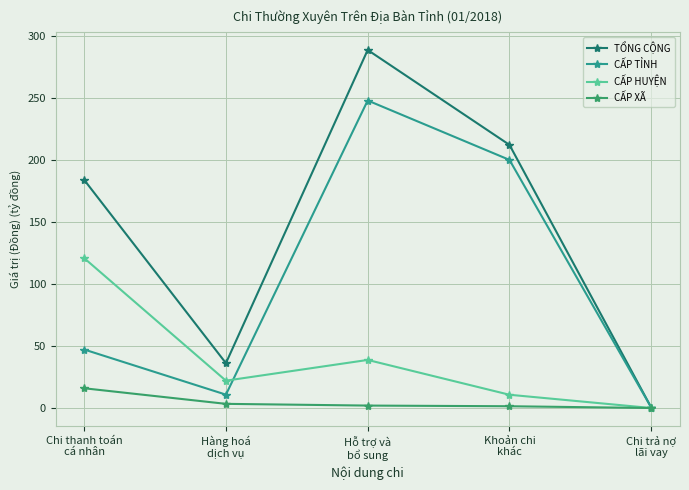

Which series has the largest range (max minus min)?

TỔNG CỘNG